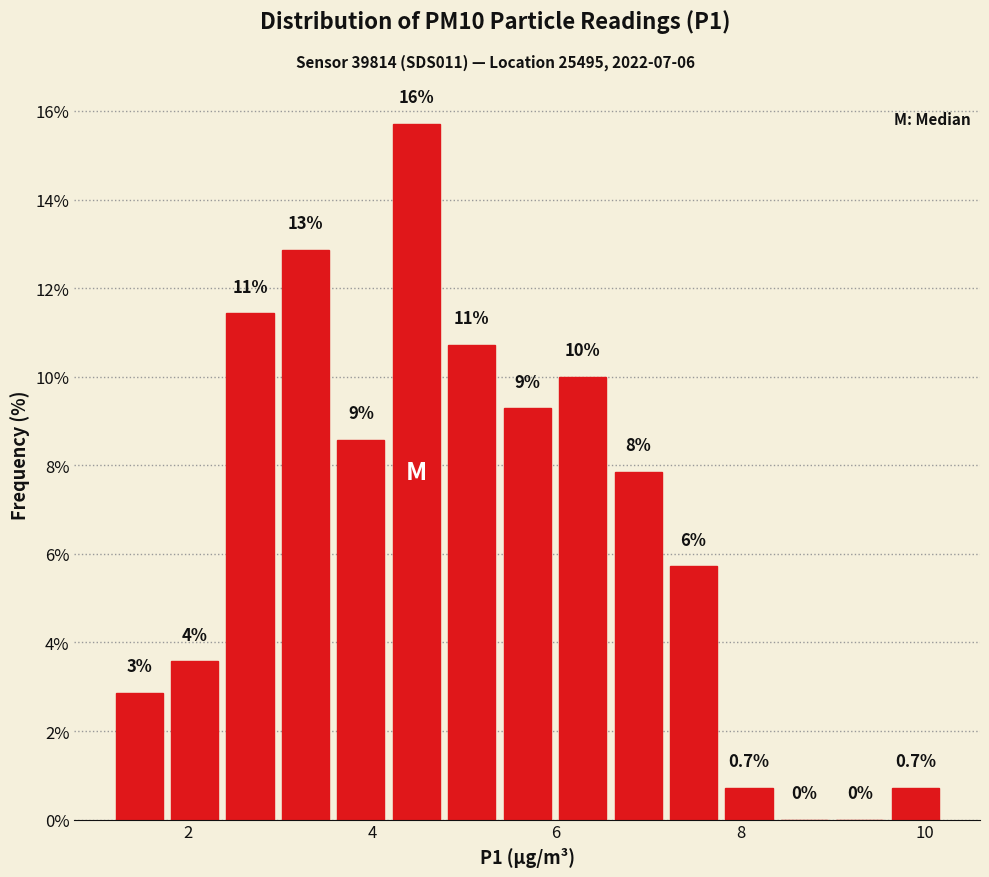

Read against the x-axis, roughly where is the centre of the tallest bar?

4.4